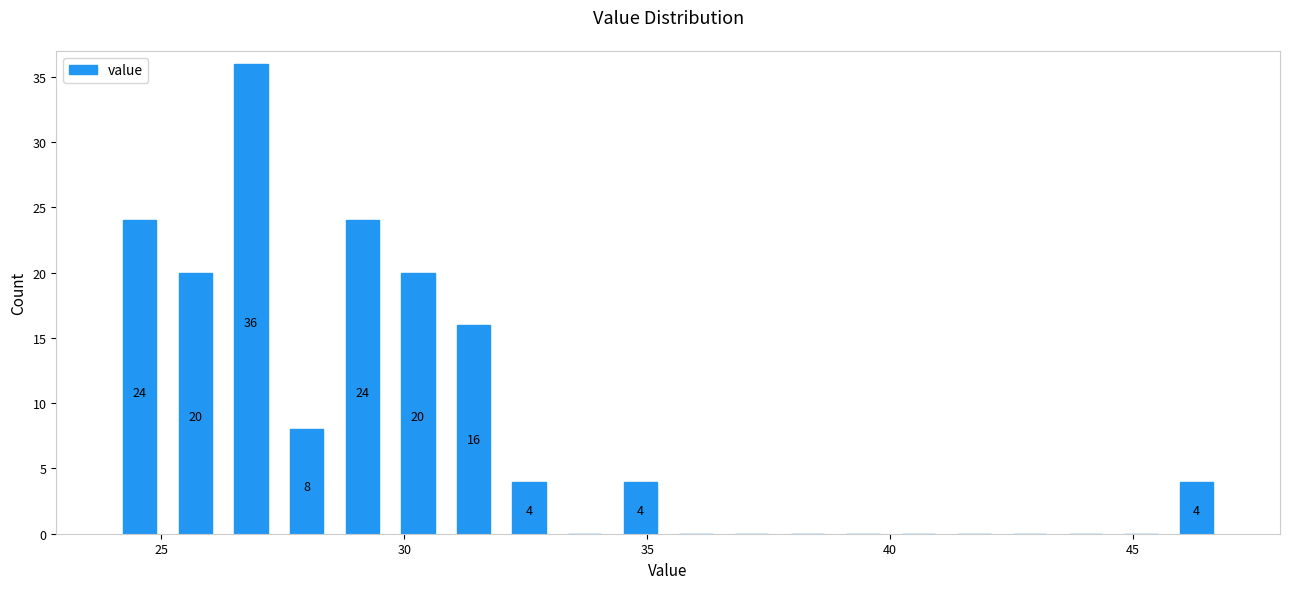

Around what value on the x-axis is the tallest bar? Give the approximate position of its centre, as read against the axis.

27.0